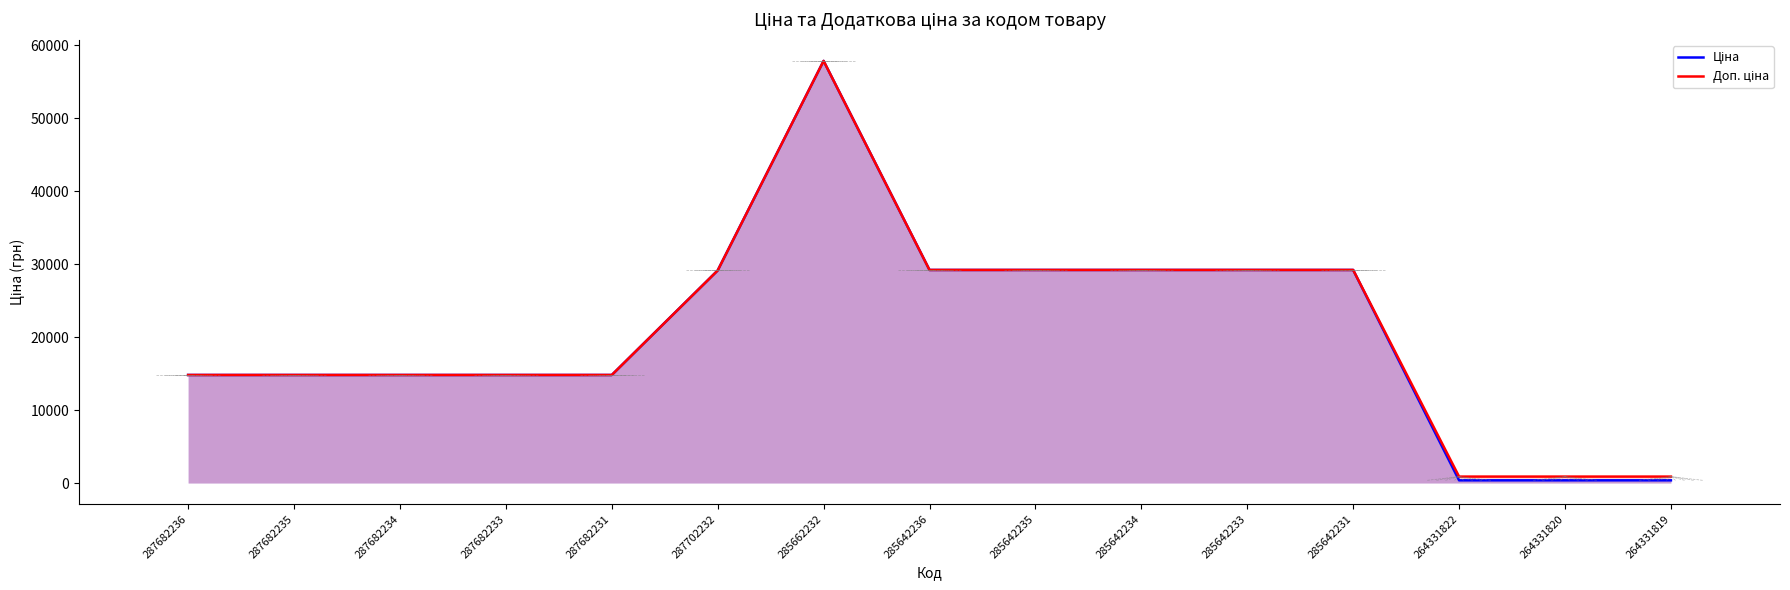

Rank the series at 285642231 from highest to lowest value.

Ціна, Доп. ціна